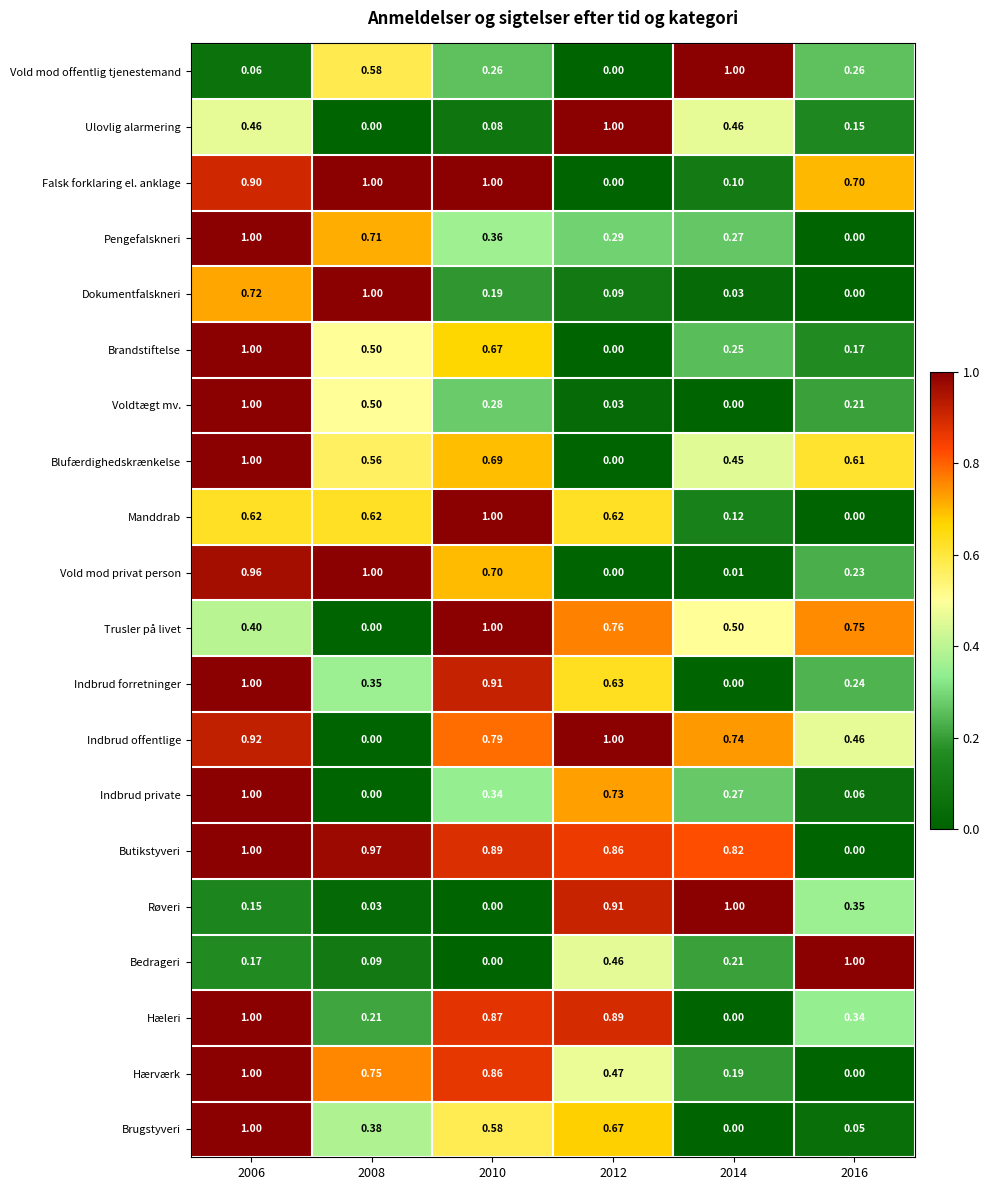

Is the value of Indbrud private at 2008 greater than the value of Falsk forklaring el. anklage at 2008?

No